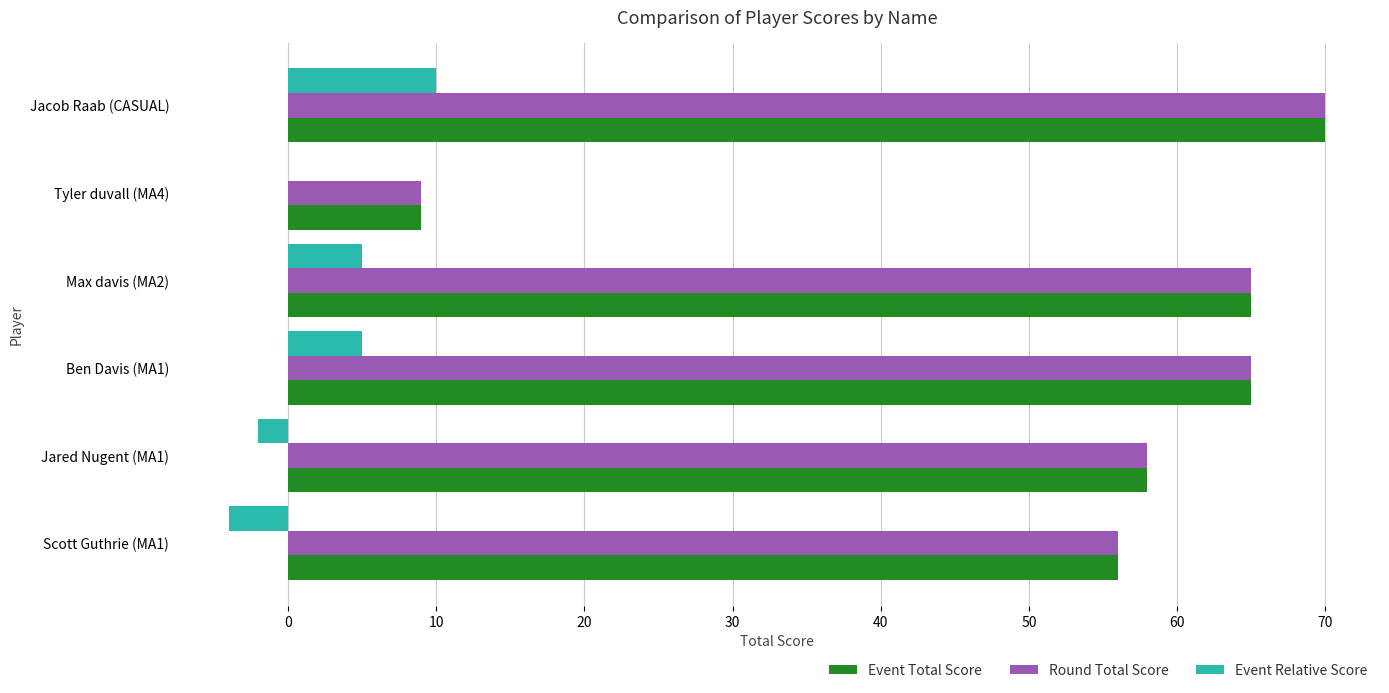

The Event Relative Score series shows 0 at Tyler duvall (MA4). True or false?

True